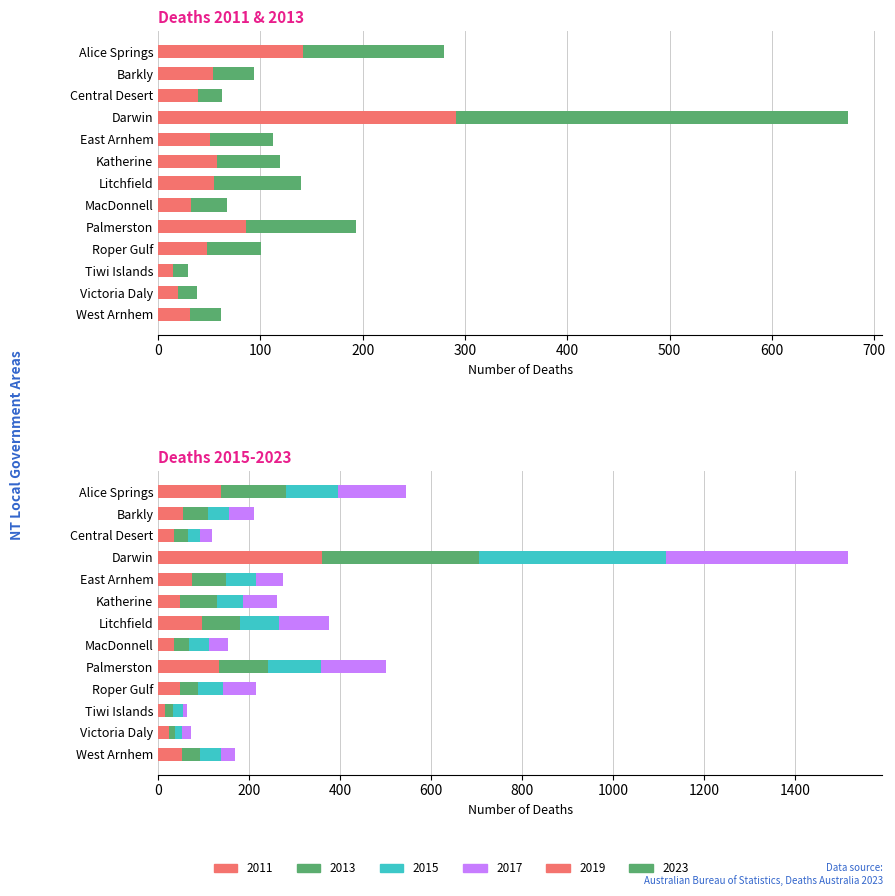

The 2017 series shows 30 at Barkly. True or false?

False